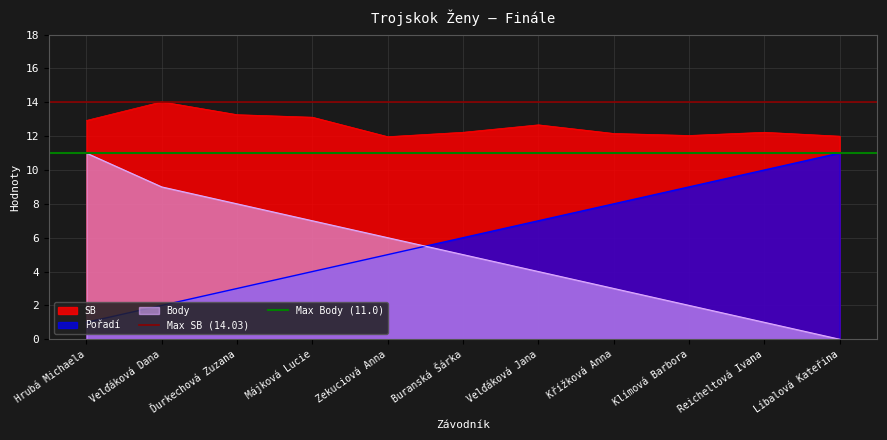

Rank the categories by Pořadí value from highest to lowest.

Líbalová Kateřina, Reicheltová Ivana, Klímová Barbora, Křížková Anna, Velďáková Jana, Buranská Šárka, Zekuciová Anna, Májková Lucie, Ďurkechová Zuzana, Velďáková Dana, Hrubá Michaela